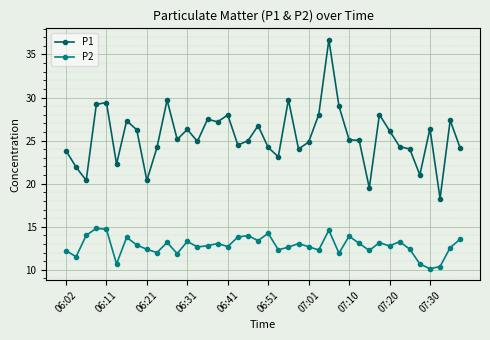

What is the difference between the maximum and second lowest values in the P2 series?

4.4